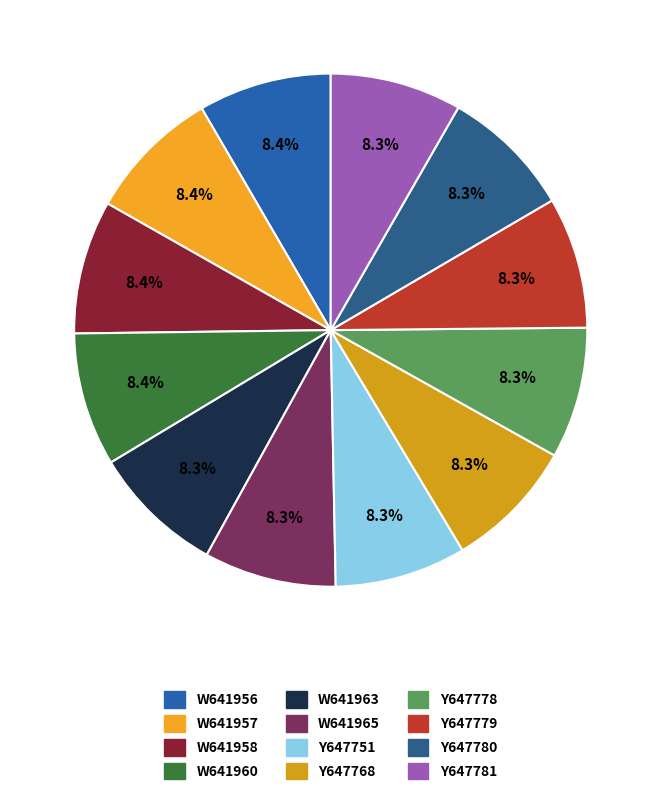

Combined, do Y647778 and Y647779 account for over 50%?

No